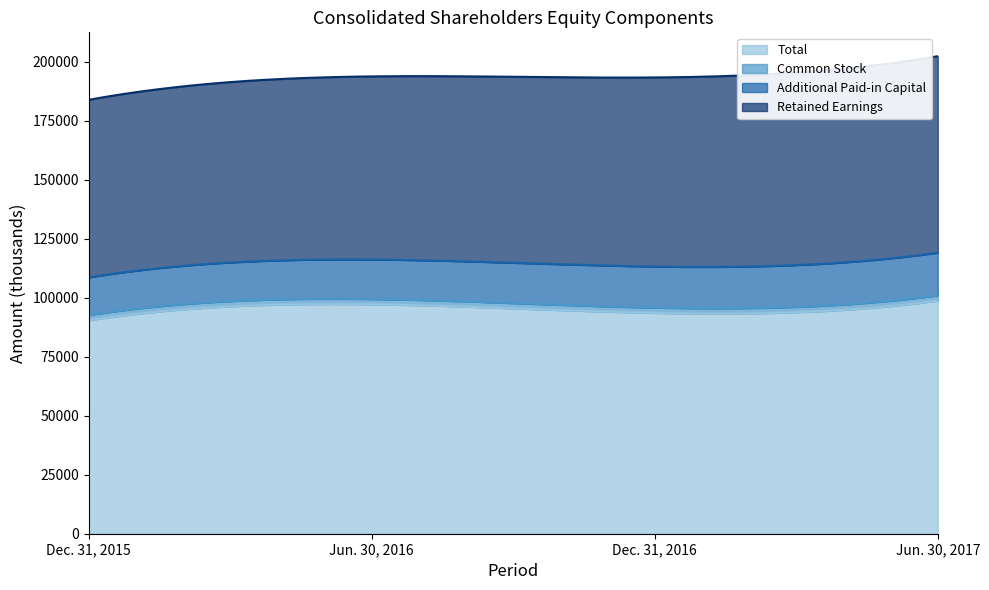

What position from the right is Dec. 31, 2015?

4